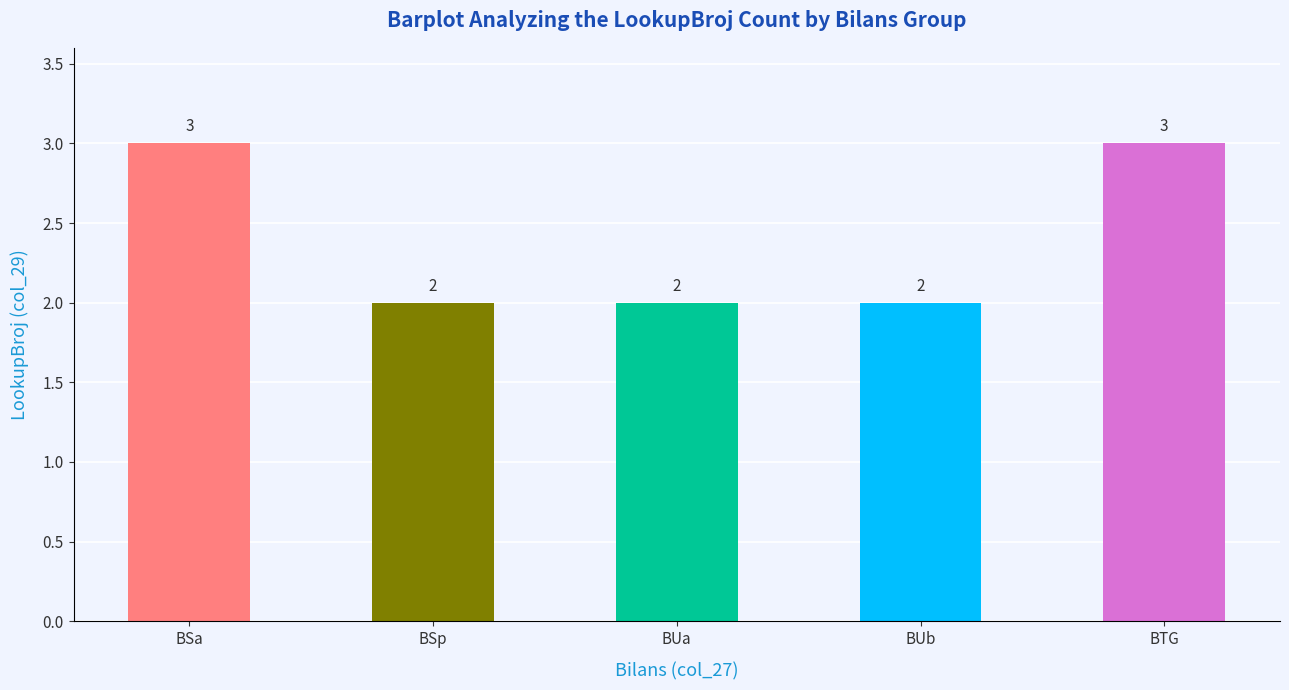

Reading right to left, transcribe all the data shown in this chart.

BTG=3	BUb=2	BUa=2	BSp=2	BSa=3